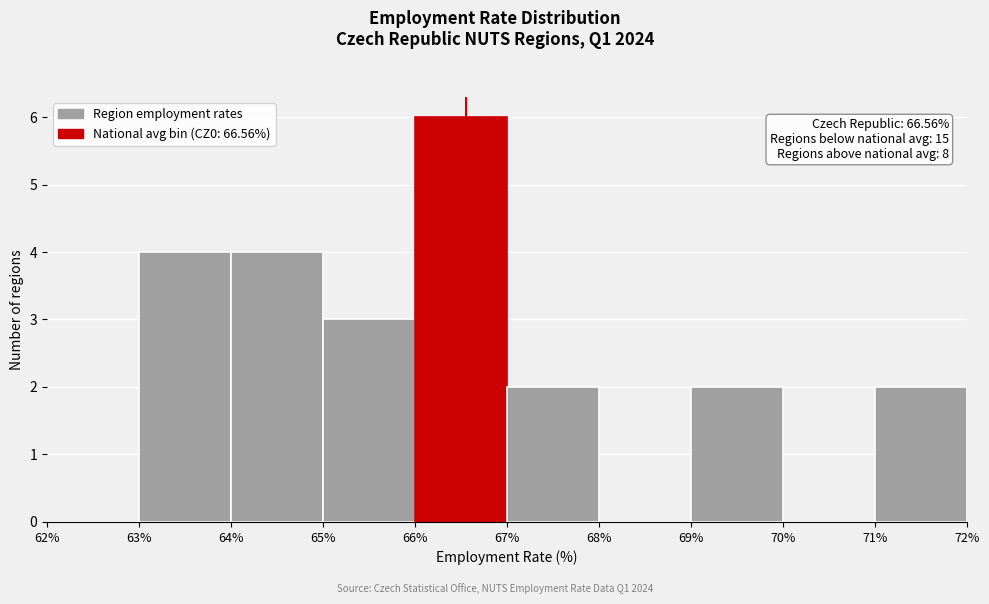

Over which range of the x-axis is the bar tallest?

66% to 67%